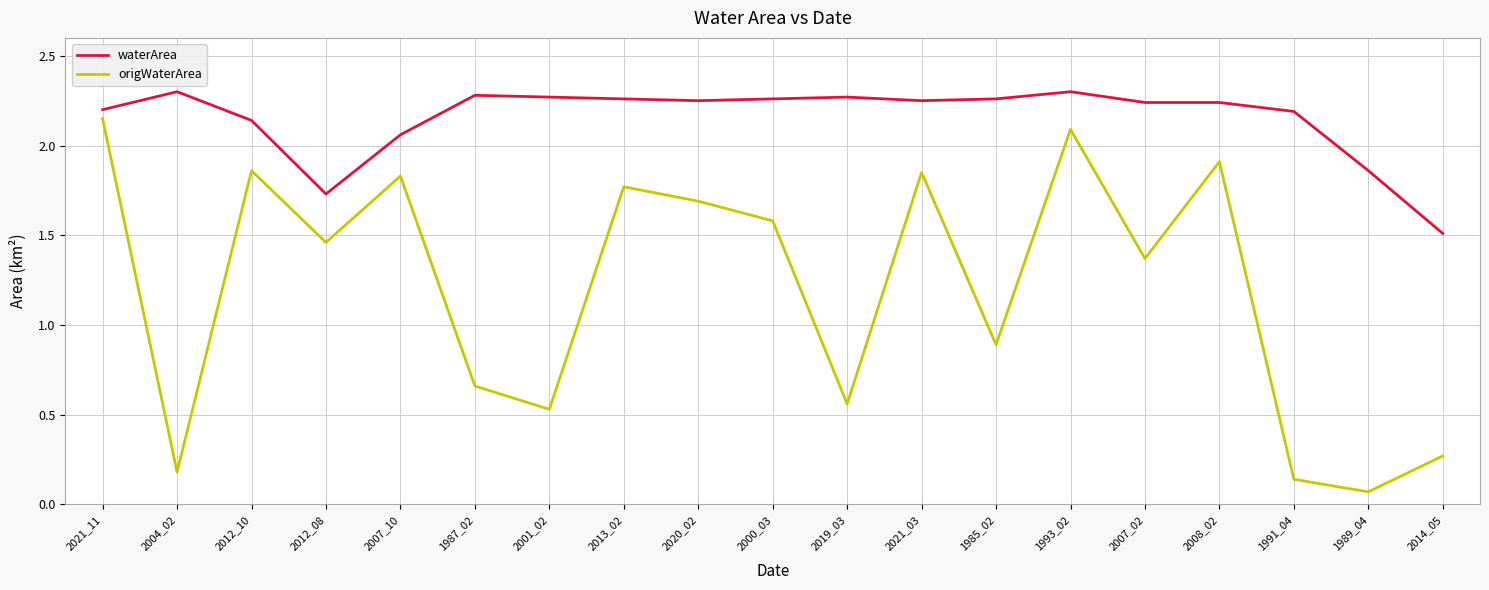

Is this an area chart (filled region under the line)?

No